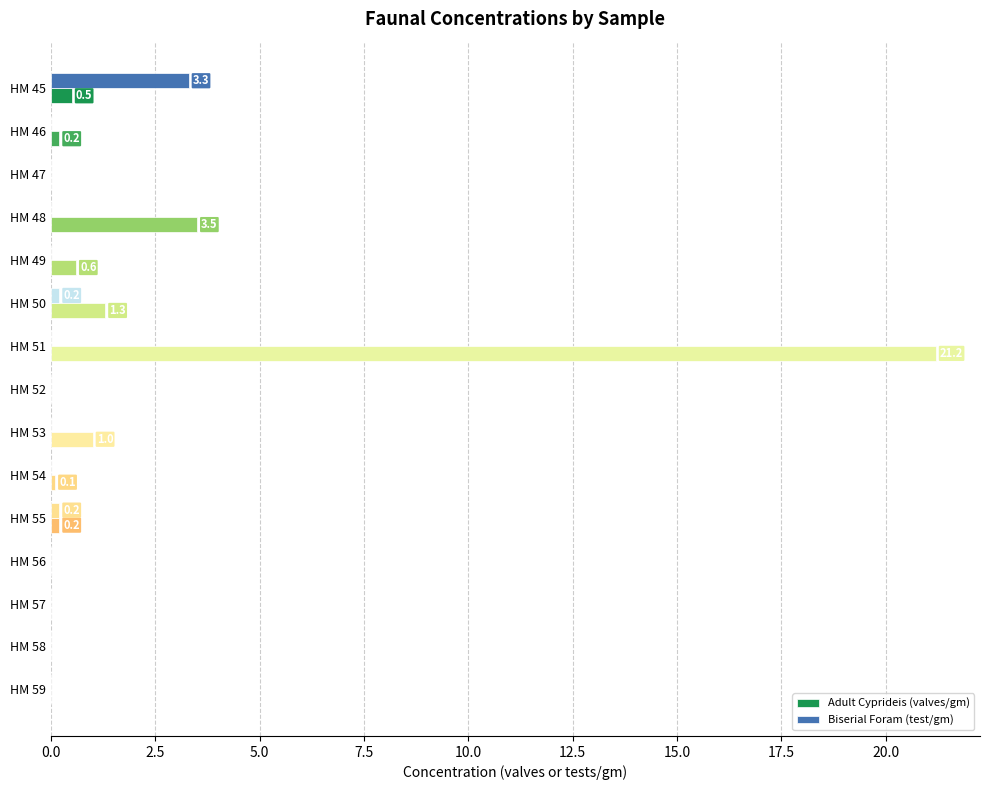

Which category has the highest value in the Adult Cyprideis (valves/gm) series?

HM 51